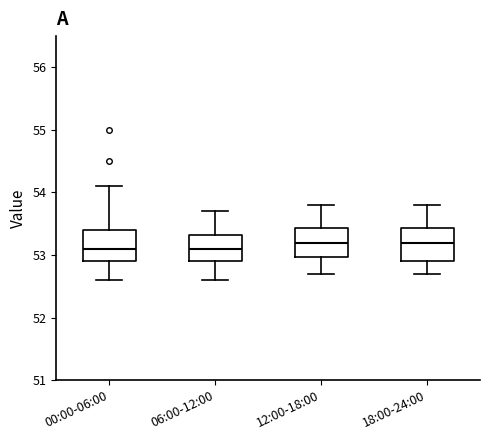

Where does the upper whisker of the box for 12:00-18:00 end on the y-axis? The values are not printed on the chart, so give them approximately, as read against the axis.

53.8